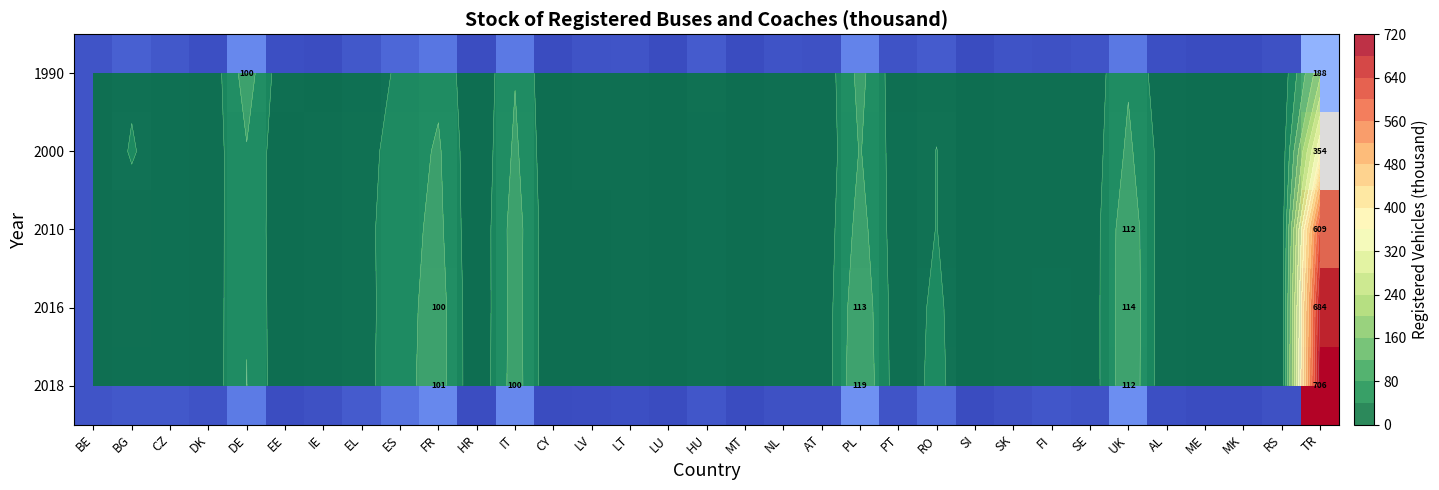

At CY, list the series in order from largest to smallest.

2010, 2018, 2000, 2016, 1990